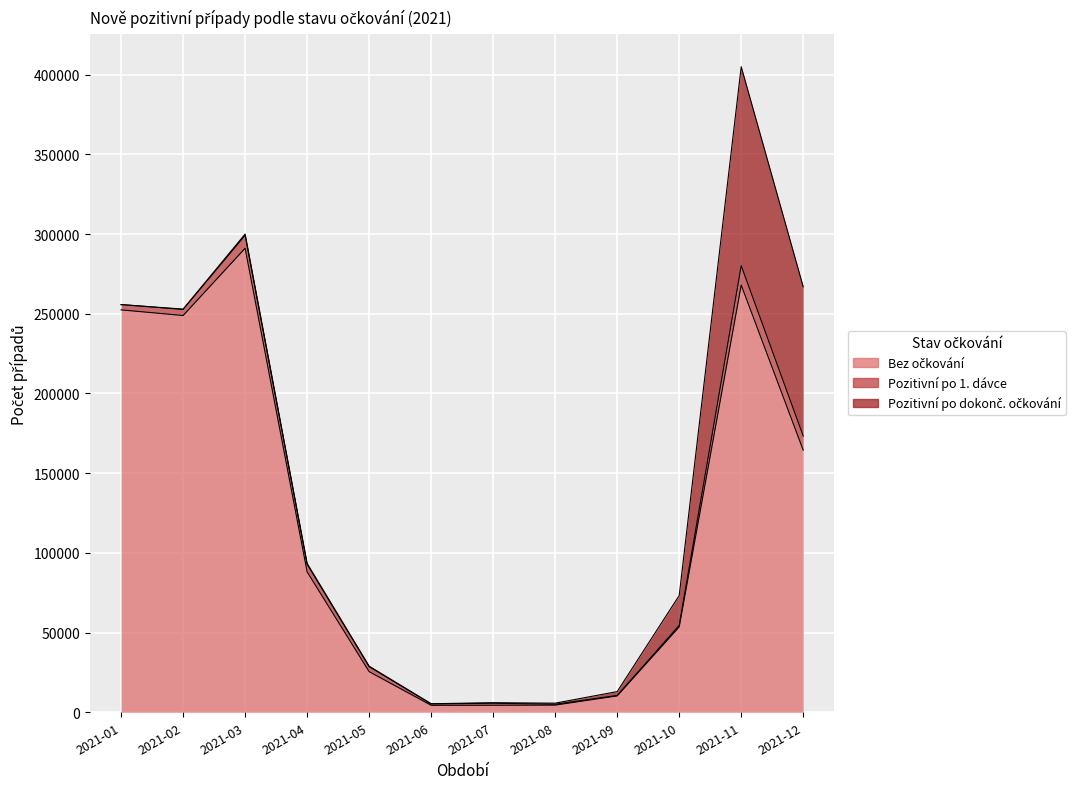

What is the difference between the maximum and minimum values in the Pozitivní po 1. dávce series?

11913